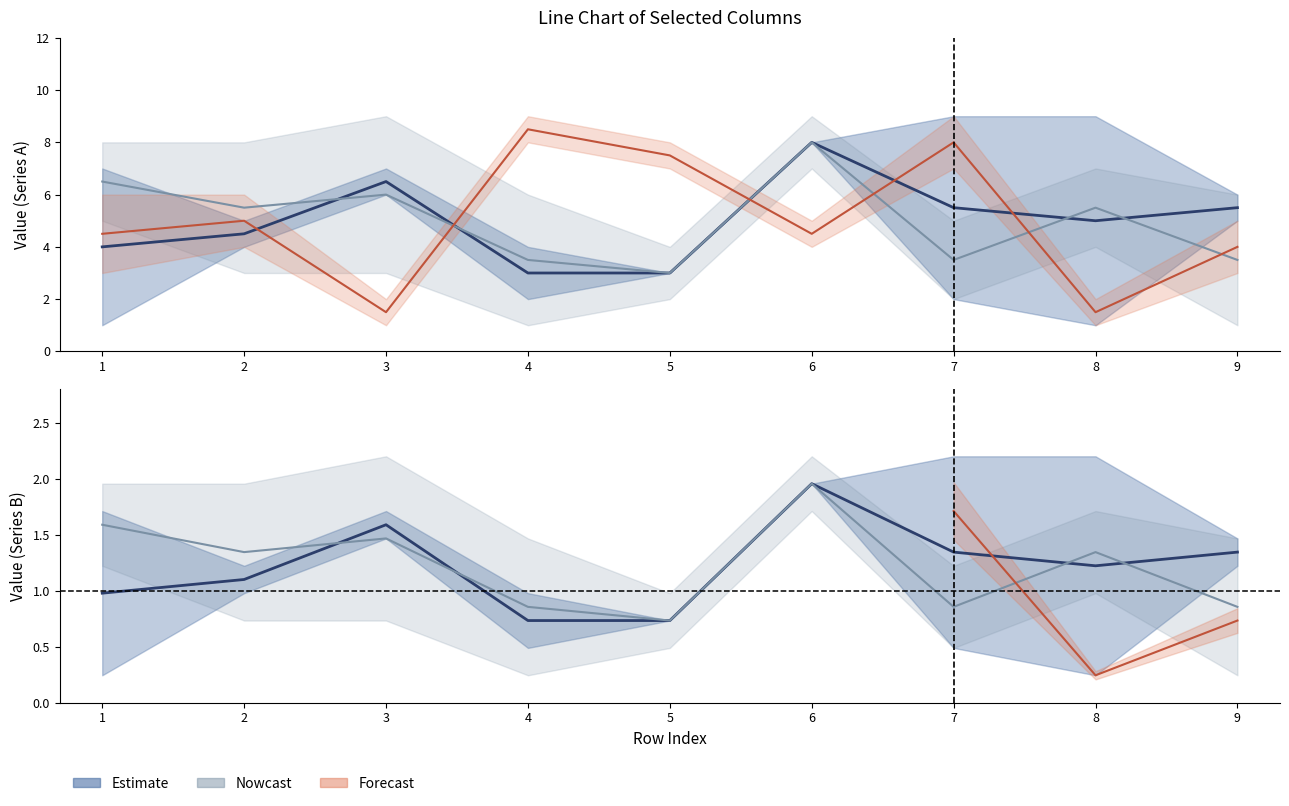

Is it true that col_5 equals 8 at 9?

False